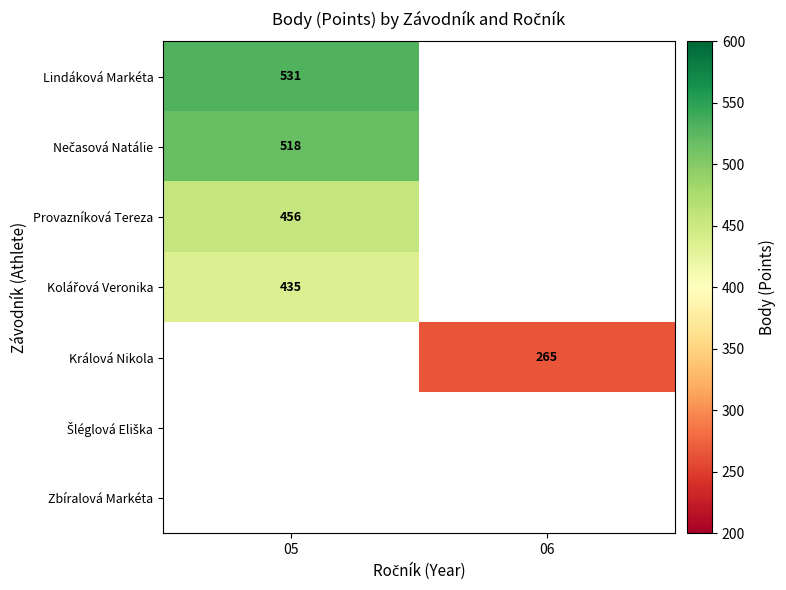

The Lindáková Markéta series shows 765 at 05. True or false?

False